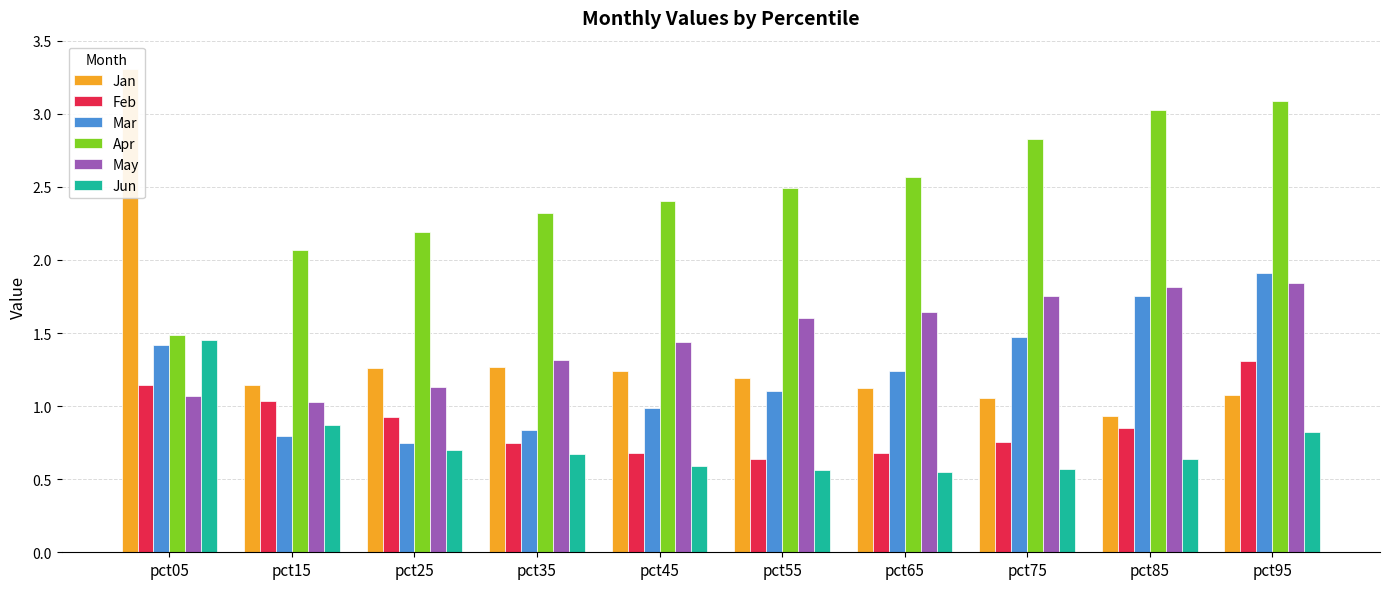

Which label corresponds to the smallest value in the chart?

pct65